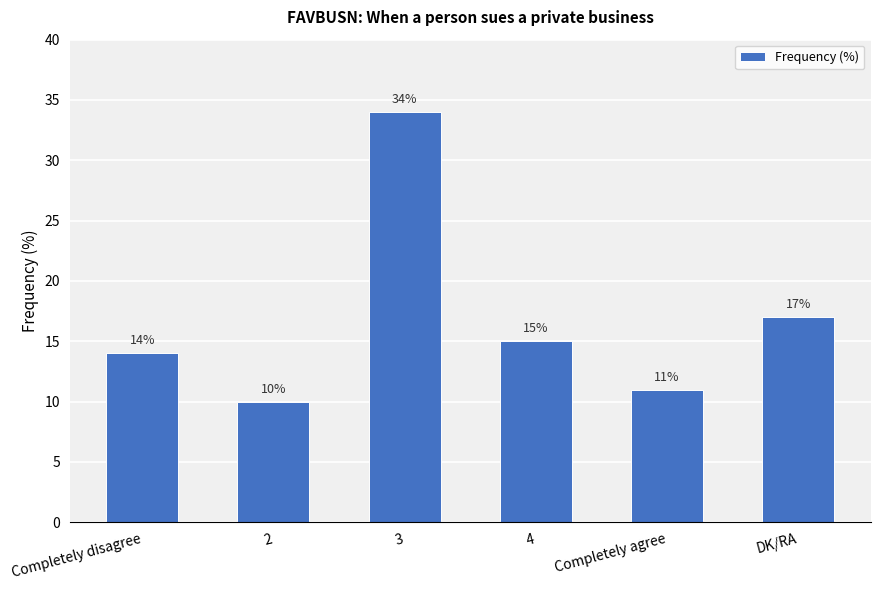

True or false: the data shows 11 at Completely agree.

True